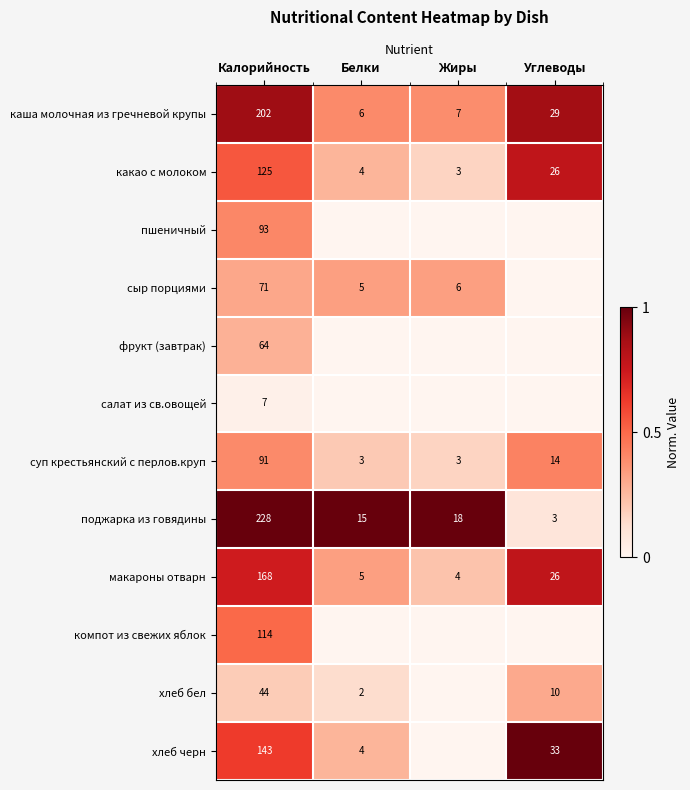

At which category does the chart reach its minimum across all series?

Белки